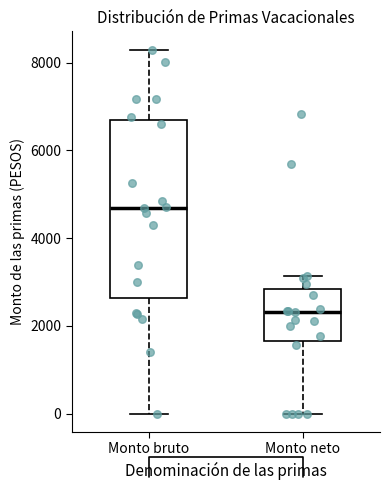

Reading left to right, read every box against the y-axis: the position of its median line, the range the box covers, and the ends of its whiskers. The values are not printed on the chart, so give them approximately, as read against the axis.

Monto bruto: median 4600, box 2600 to 6600, whiskers 0 to 8400
Monto neto: median 2400, box 1600 to 2800, whiskers 0 to 3200